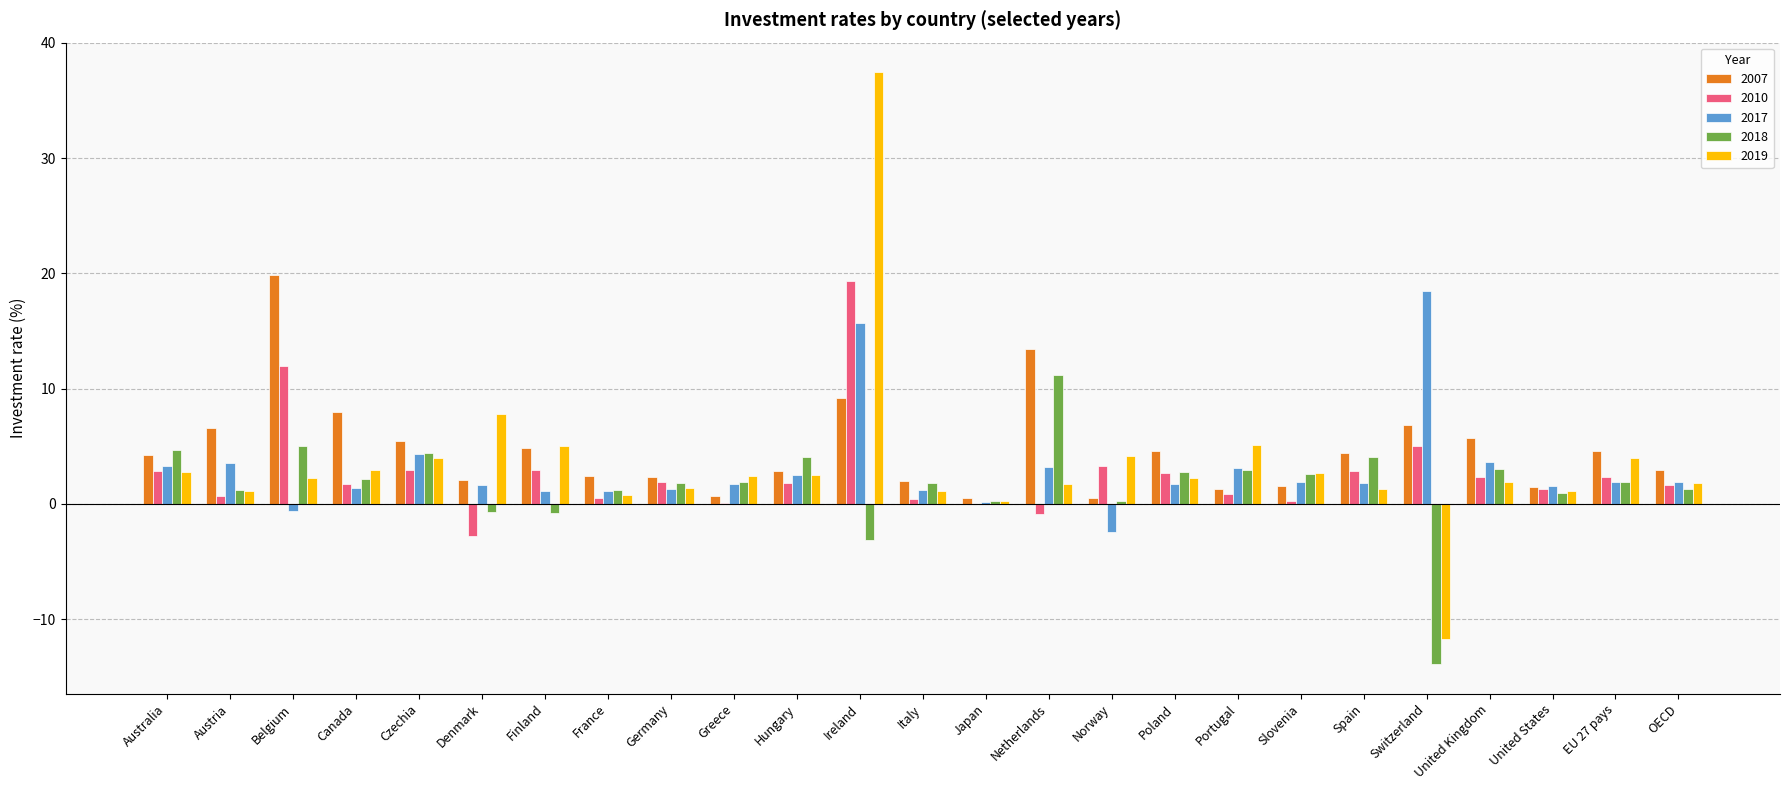

Between Germany and Ireland, which series saw the biggest shift?

2019